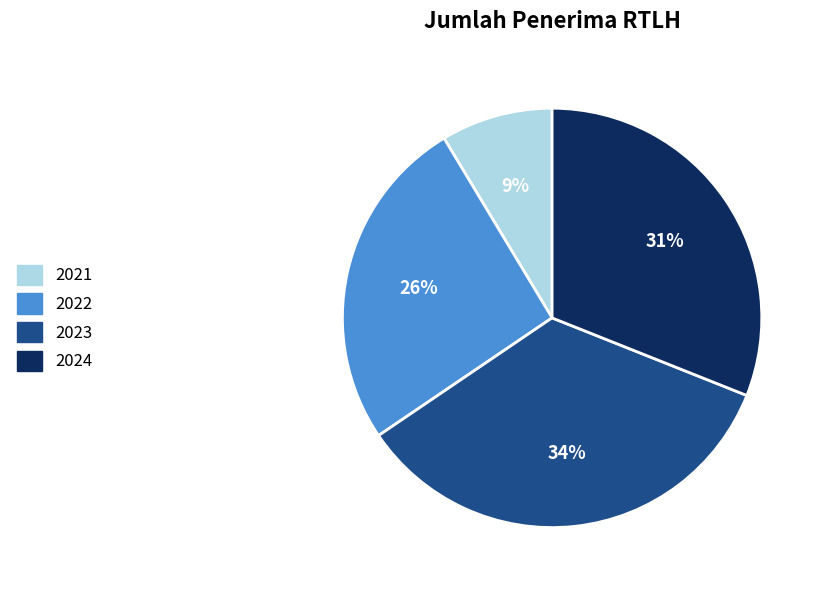

Which slice is the smallest?

2021